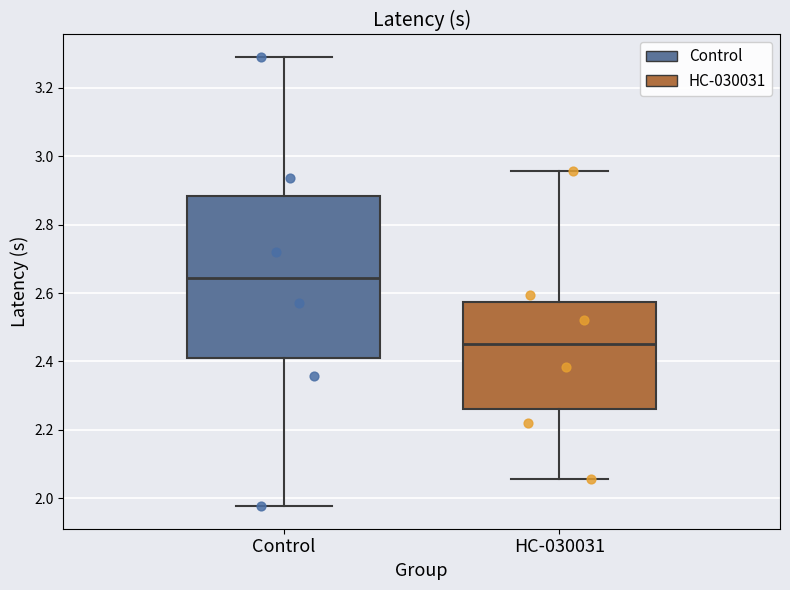

Reading left to right, transcribe this box plot: for each box, give where its median line is, the range the box spans, and where its two whiskers end, as read against the y-axis. The values are not printed on the chart, so give them approximately, as read against the axis.

Control: median 2.64, box 2.42 to 2.88, whiskers 1.98 to 3.30
HC-030031: median 2.46, box 2.26 to 2.58, whiskers 2.06 to 2.96